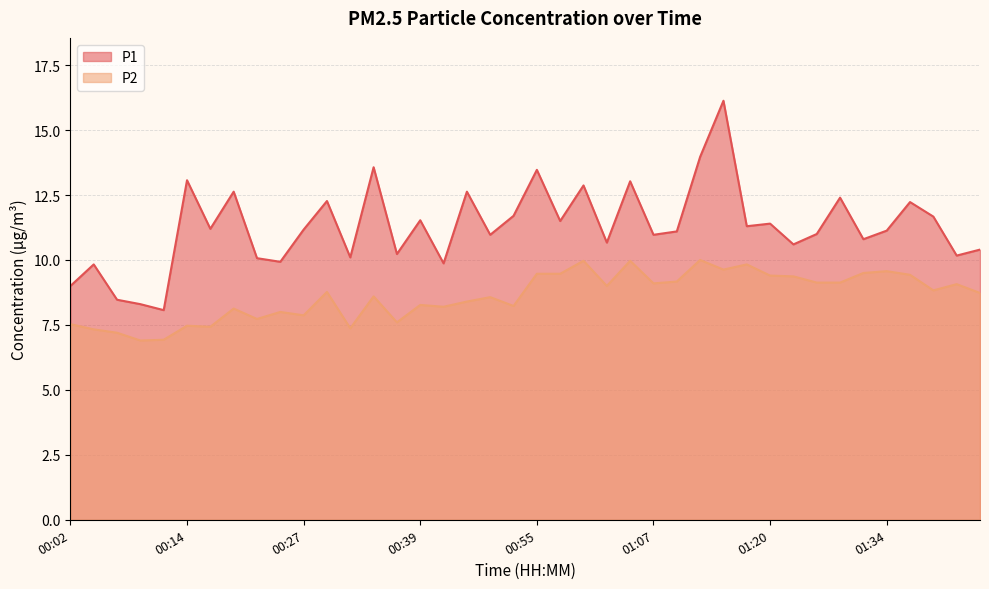

What is the spread (max minus min) of values at 00:29?

3.5